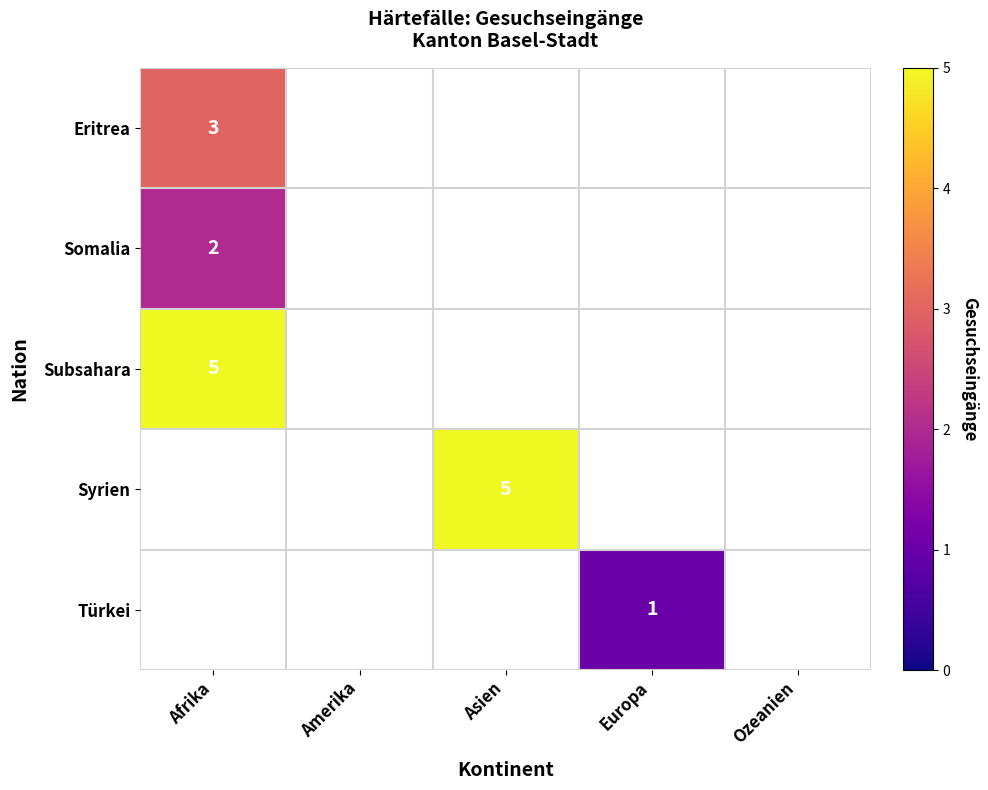

At how many categories does at least one series exceed 3?

2